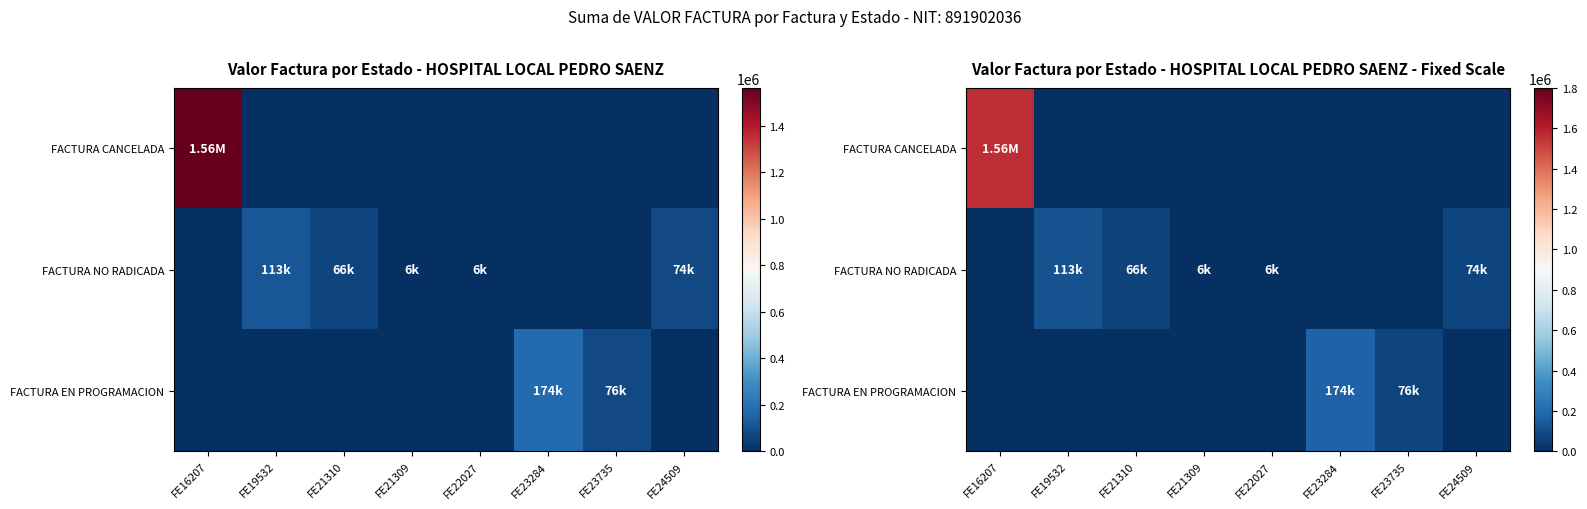

Where is FACTURA CANCELADA nearest to the value 781903?

FE19532